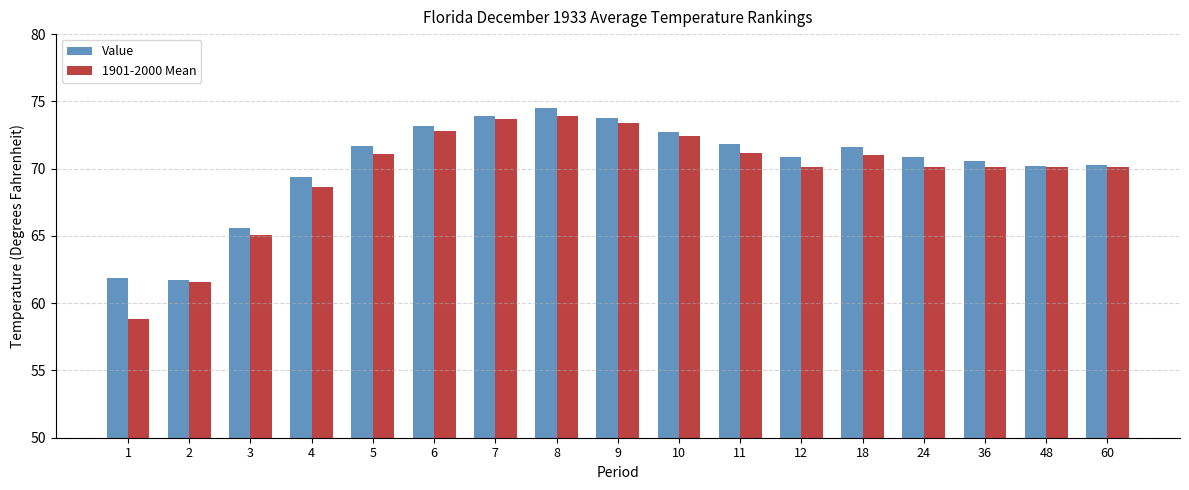

Is the value of Value at 3 greater than the value of 1901-2000 Mean at 4?

No